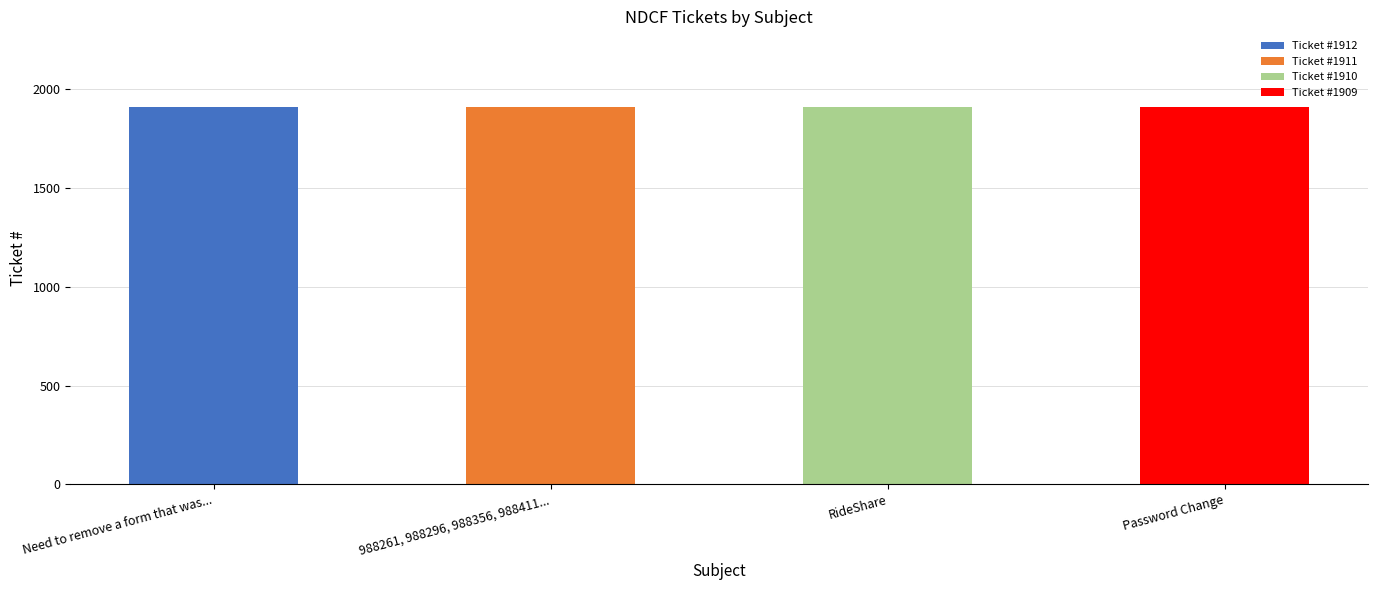

What is the maximum value shown in the chart?

1912